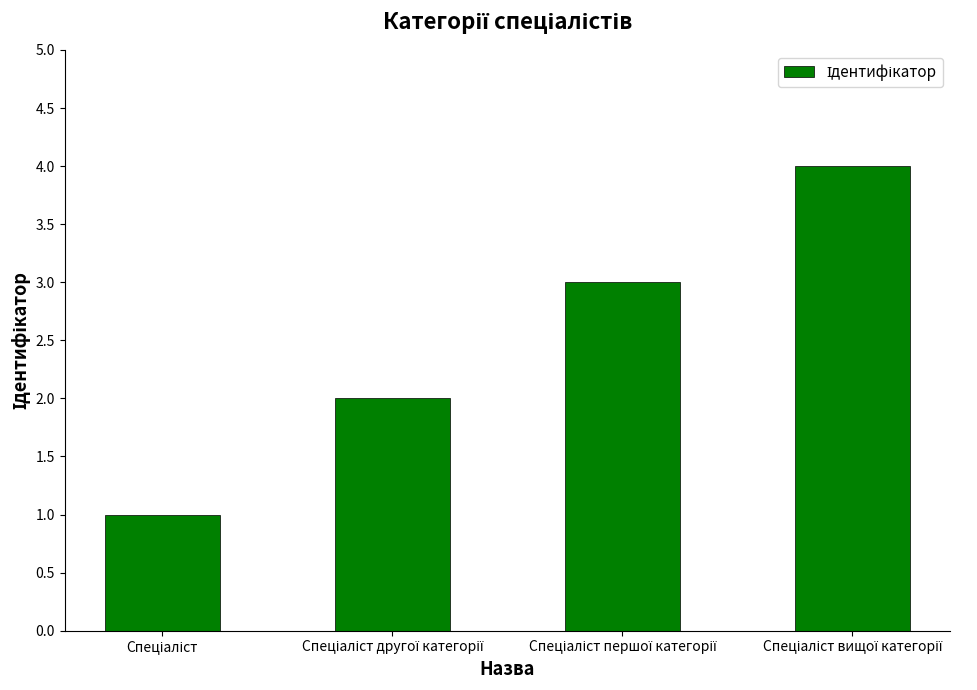

What is the greatest value displayed?

4